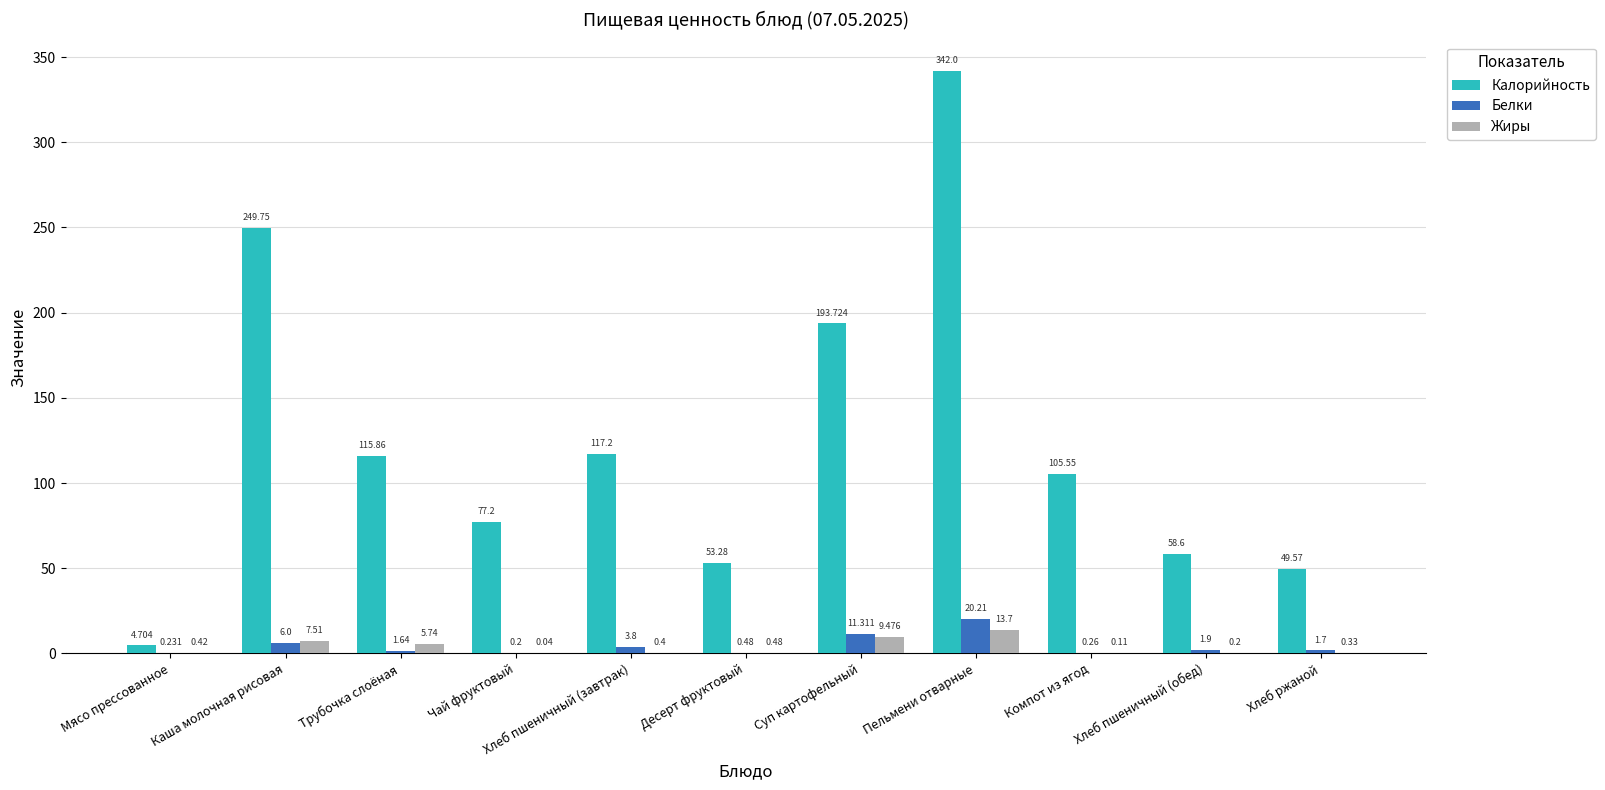

At which label is Белки closest to 10?

Суп картофельный